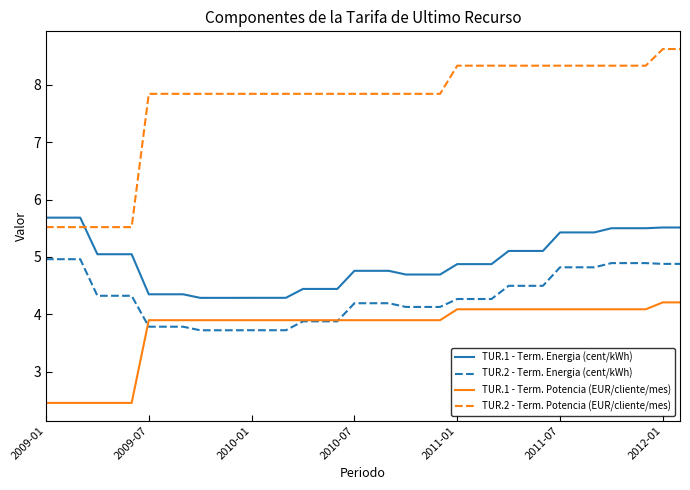

Does the chart display data point markers on the line(s)?

No